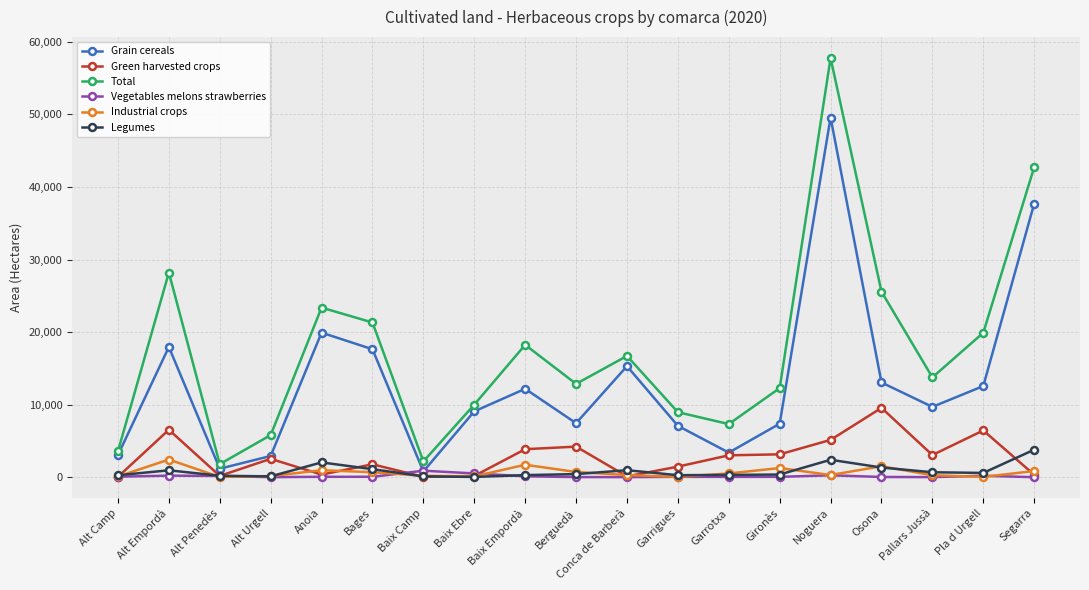

True or false: Total and Industrial crops cross at least once.

False